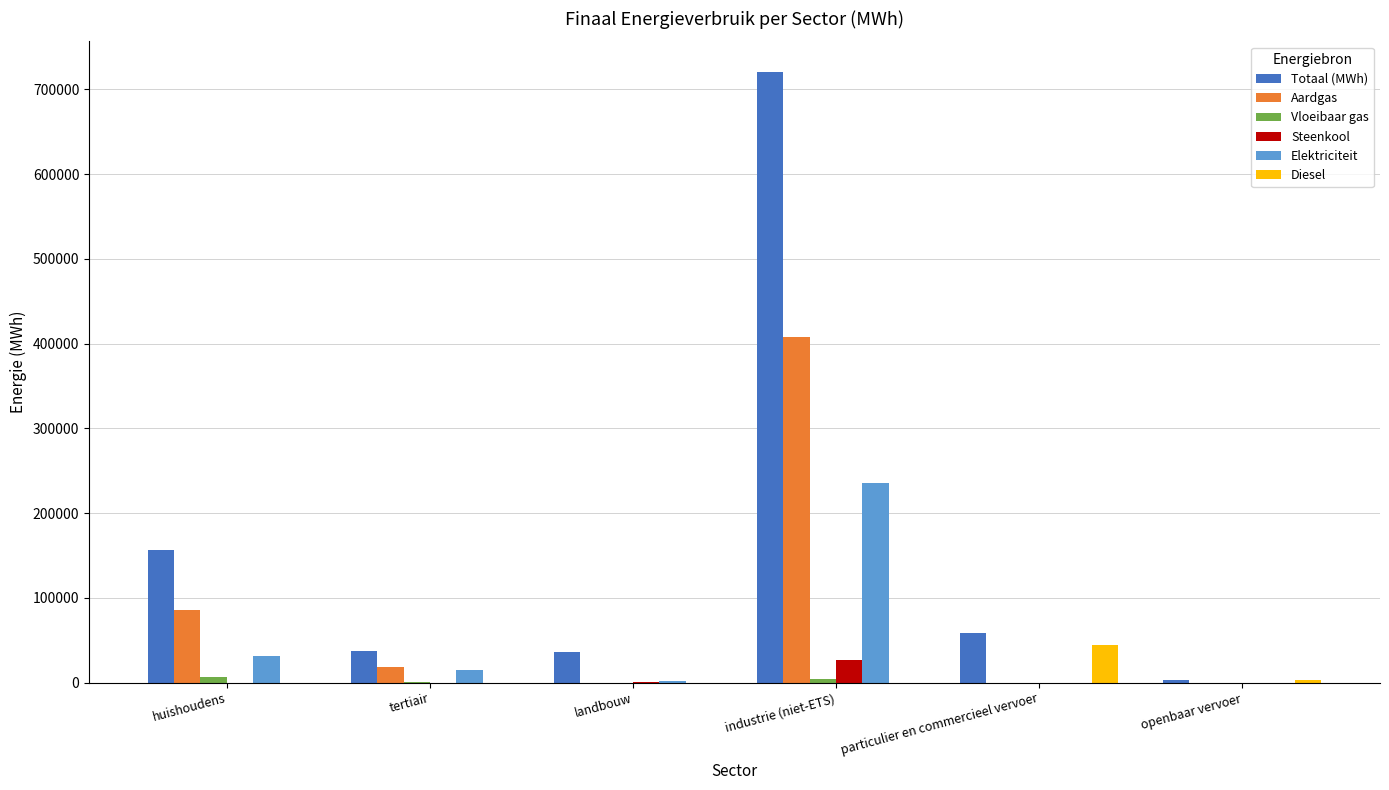

Where does the Elektriciteit series first go above 14394?

huishoudens